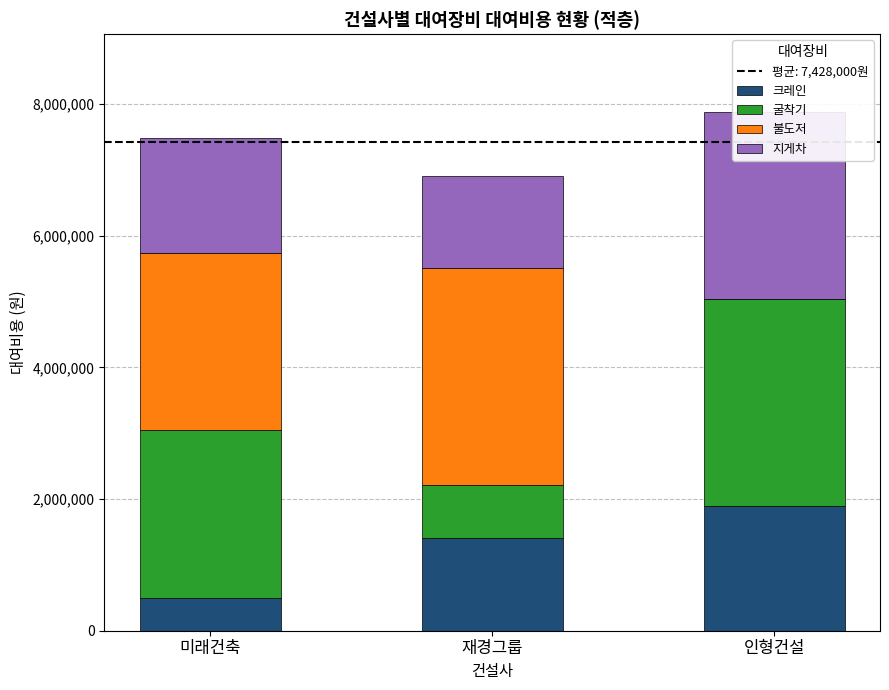

Which series has the widest spread of values?

불도저